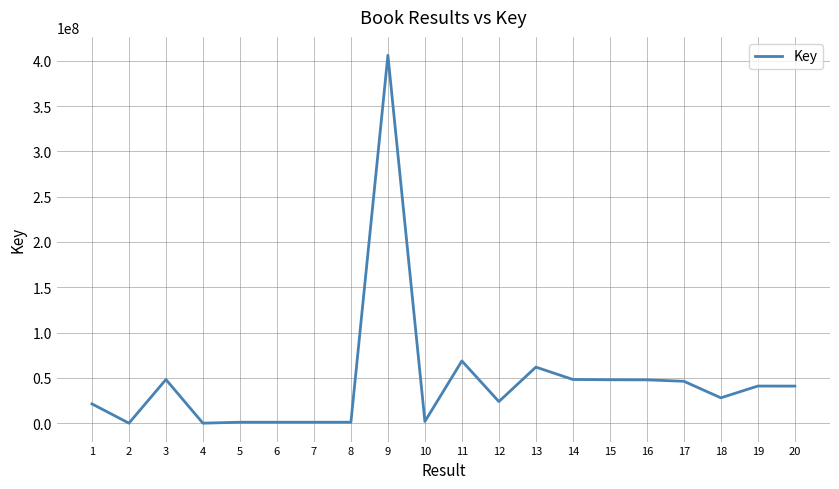

The value at 8 is 1070317. True or false?

True